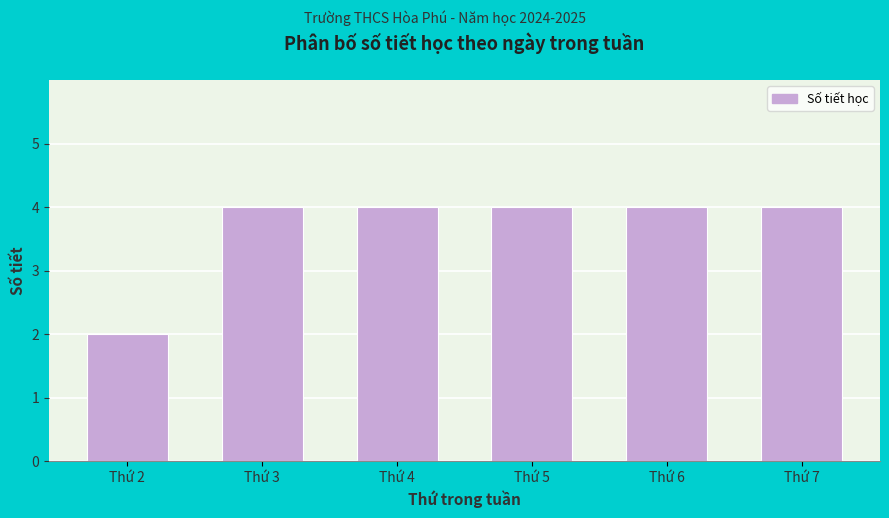

Reading right to left, list all the values displayed in this chart.

4	4	4	4	4	2